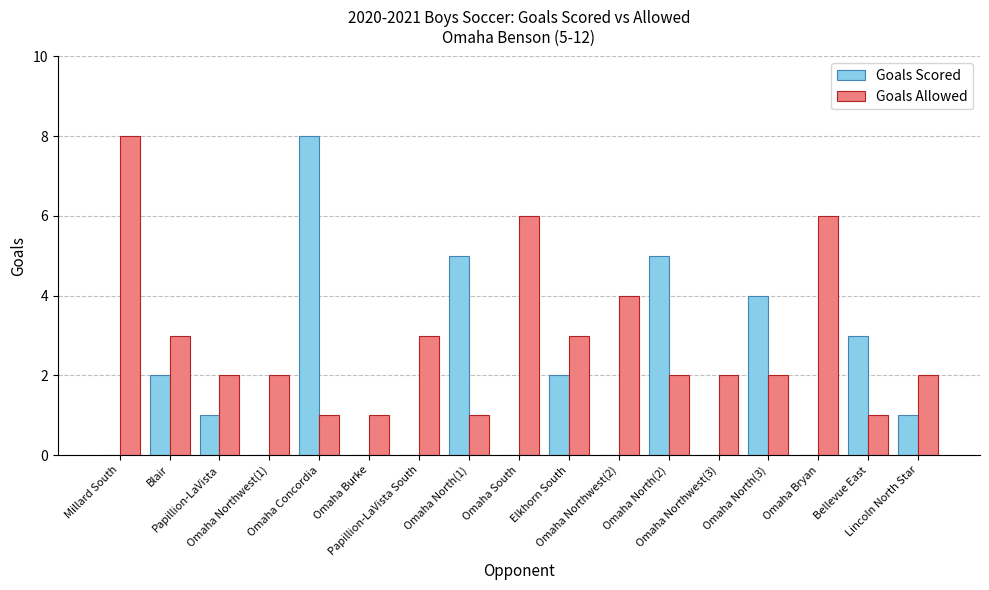

Reading left to right, extract all data points from this chart.

Goals Scored: Millard South=0	Blair=2	Papillion-LaVista=1	Omaha Northwest(1)=0	Omaha Concordia=8	Omaha Burke=0	Papillion-LaVista South=0	Omaha North(1)=5	Omaha South=0	Elkhorn South=2	Omaha Northwest(2)=0	Omaha North(2)=5	Omaha Northwest(3)=0	Omaha North(3)=4	Omaha Bryan=0	Bellevue East=3	Lincoln North Star=1
Goals Allowed: Millard South=8	Blair=3	Papillion-LaVista=2	Omaha Northwest(1)=2	Omaha Concordia=1	Omaha Burke=1	Papillion-LaVista South=3	Omaha North(1)=1	Omaha South=6	Elkhorn South=3	Omaha Northwest(2)=4	Omaha North(2)=2	Omaha Northwest(3)=2	Omaha North(3)=2	Omaha Bryan=6	Bellevue East=1	Lincoln North Star=2